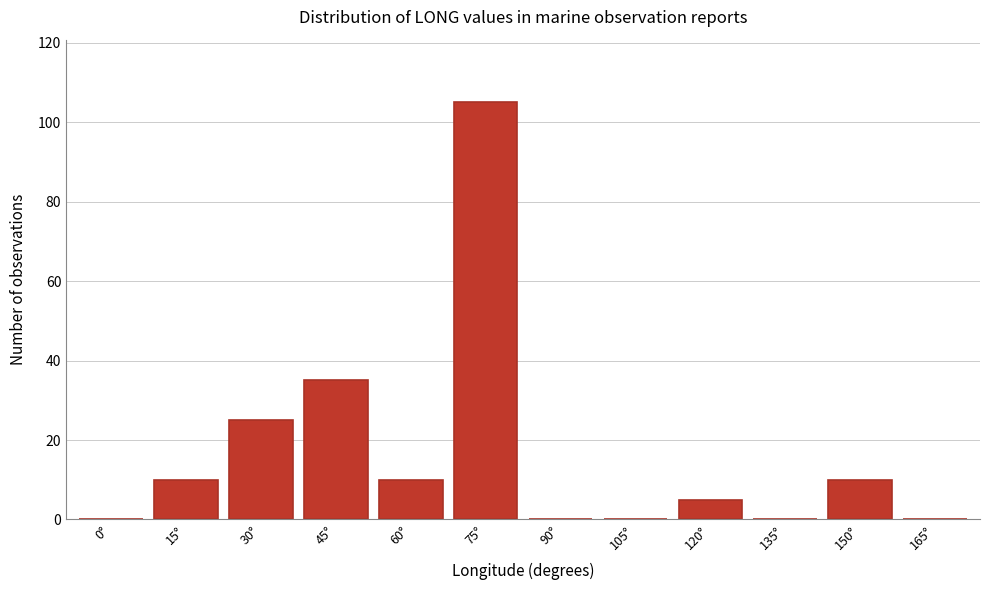

What is the sum of all values?

200